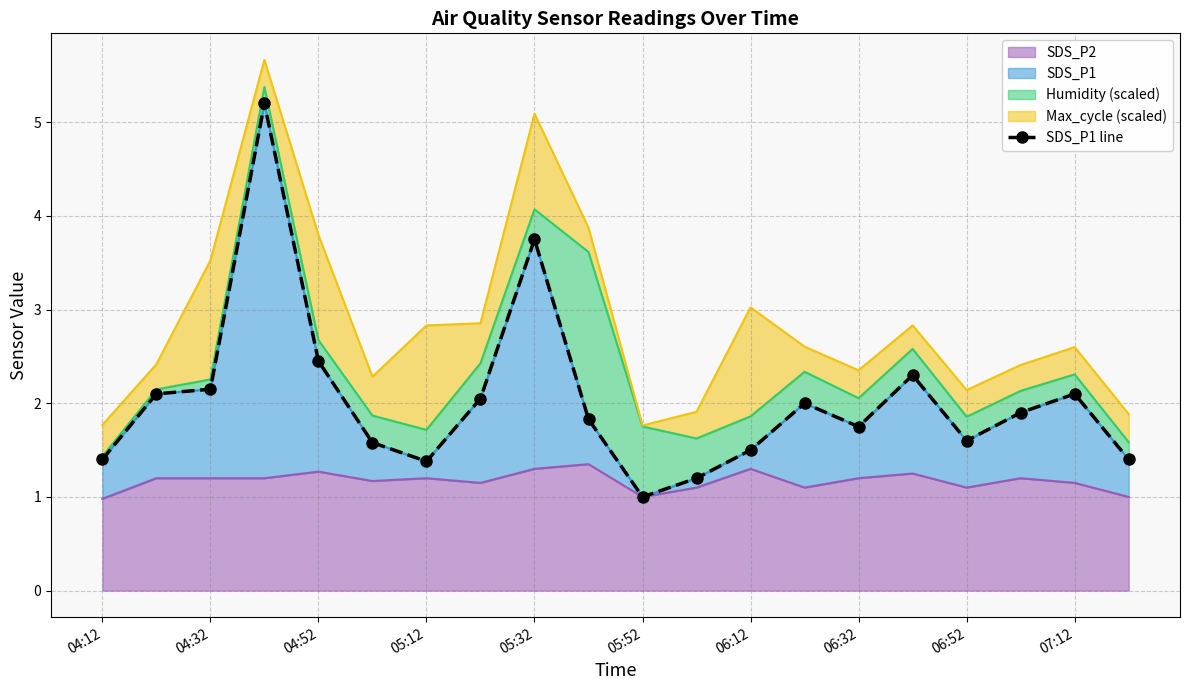

The SDS_P2 series shows 1.2 at 05:12. True or false?

True